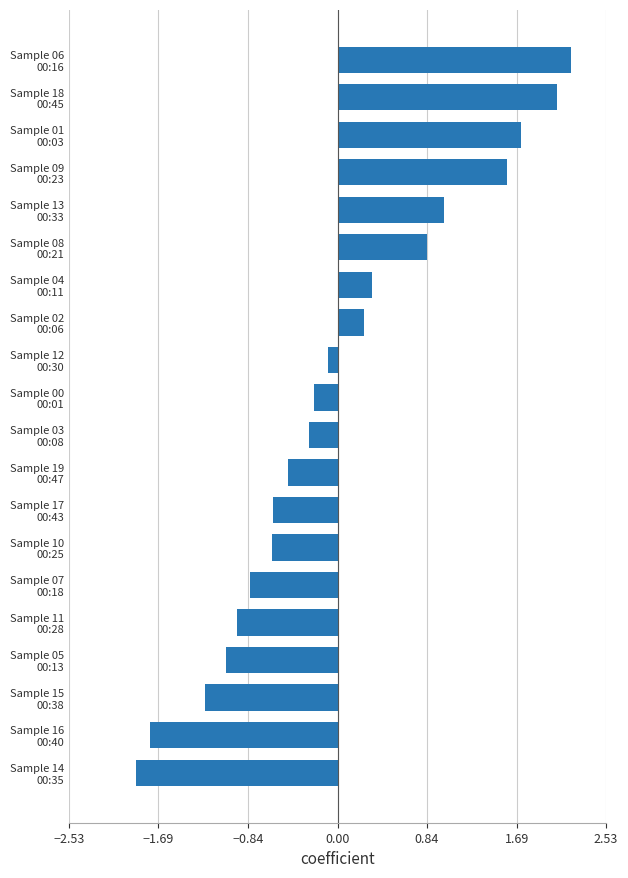

What is the maximum value shown in the chart?

2.2